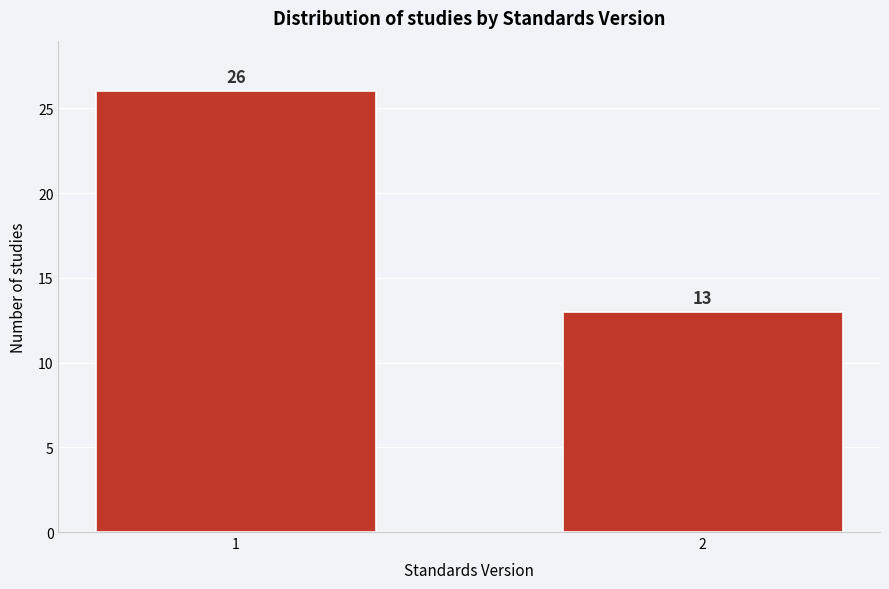

Reading right to left, transcribe all the data shown in this chart.

2=13	1=26